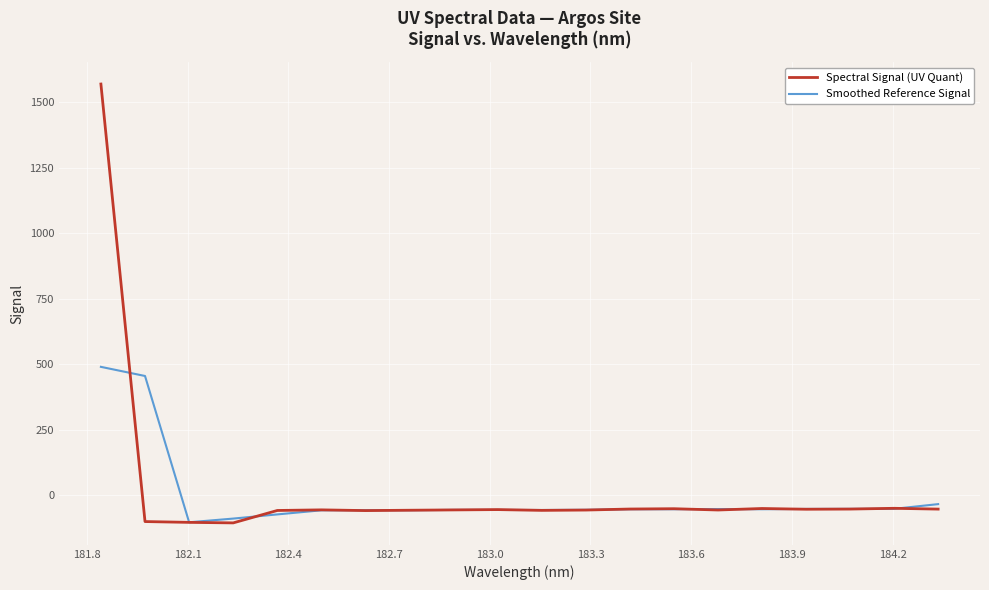

Rank the series by their maximum value, from lowest to highest.

Smoothed Reference Signal, Spectral Signal (UV Quant)